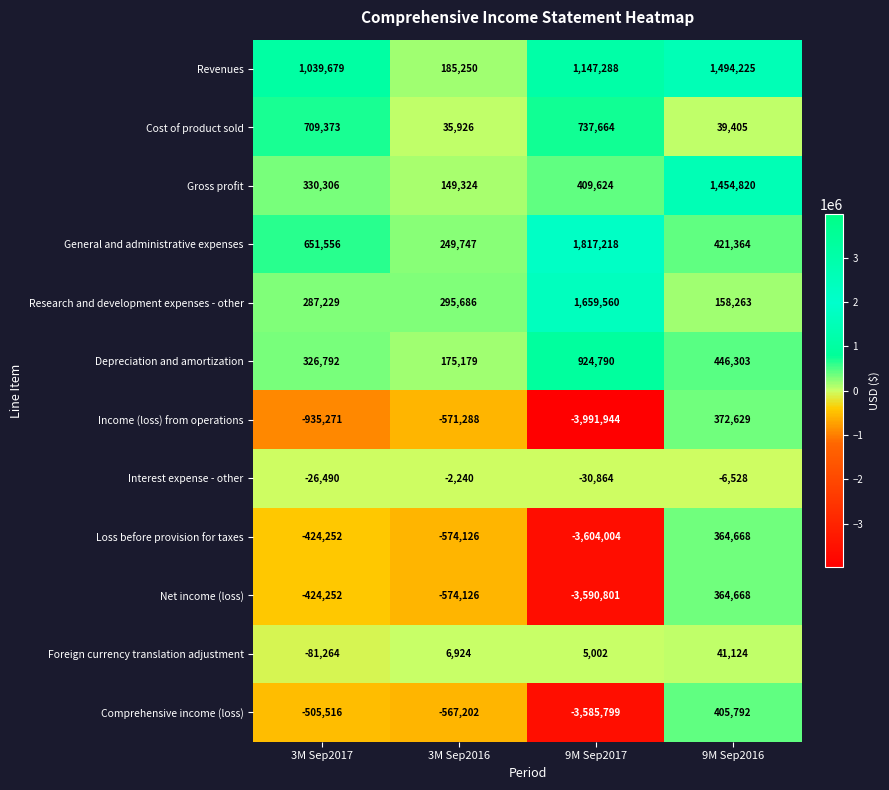

At which label does Cost of product sold reach its minimum?

3M Sep2016